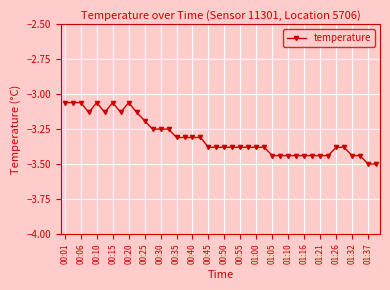

True or false: the data has more than 2 interior local peaks.

True